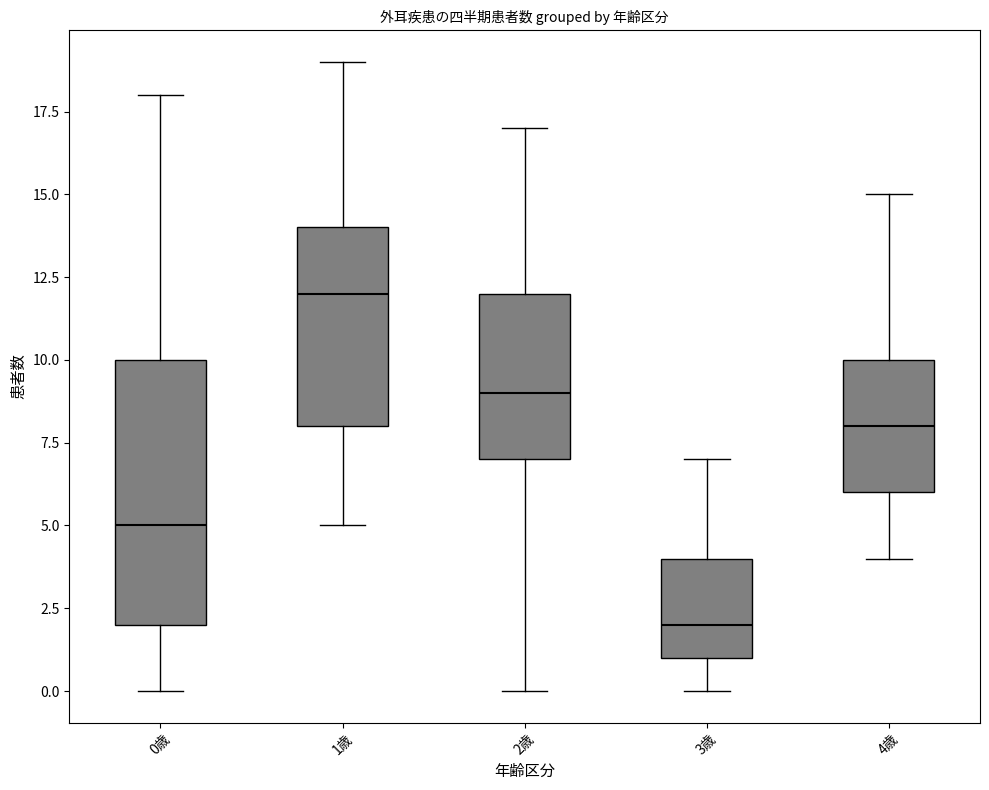

Where does the upper whisker of the box for 0歳 end on the y-axis? The values are not printed on the chart, so give them approximately, as read against the axis.

18